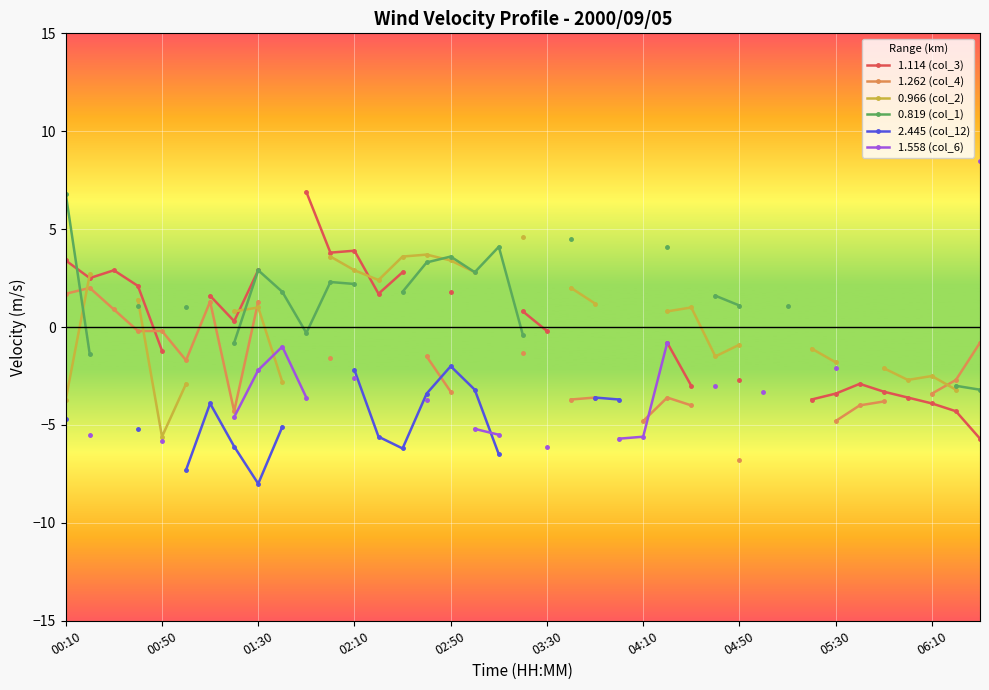

At how many categories does at least one series exceed 2?

18